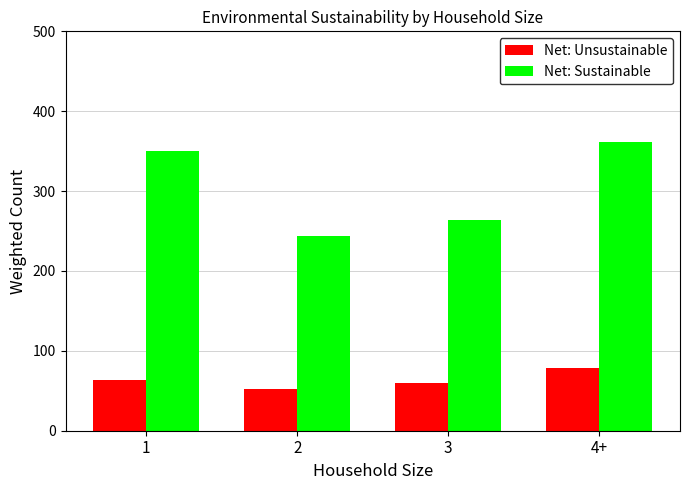

What is the difference between the second highest and minimum values in the Net: Unsustainable series?

11.6